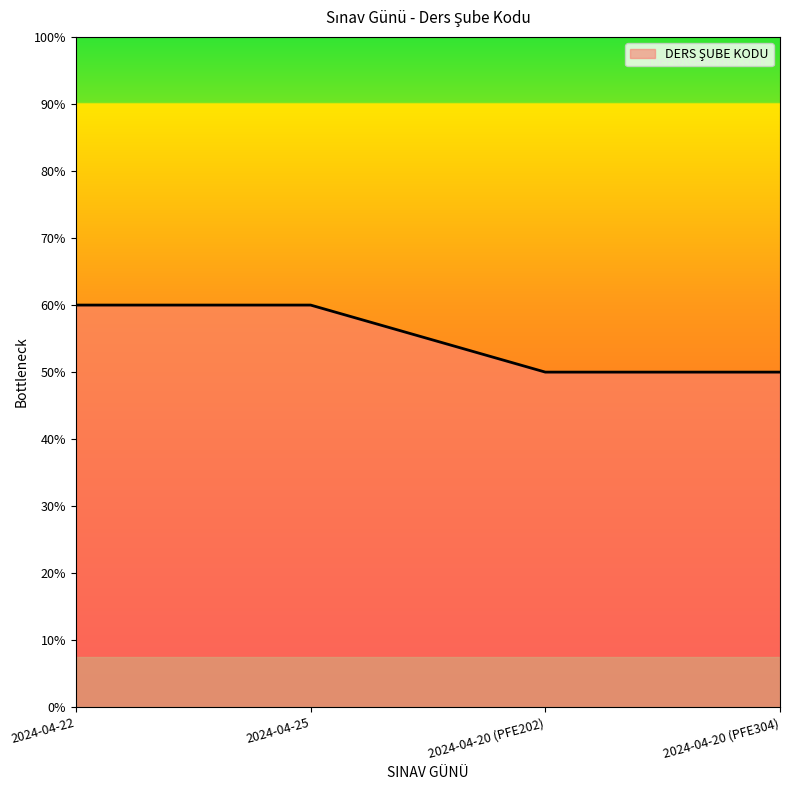

What is the label of the 2nd point from the left?

2024-04-25